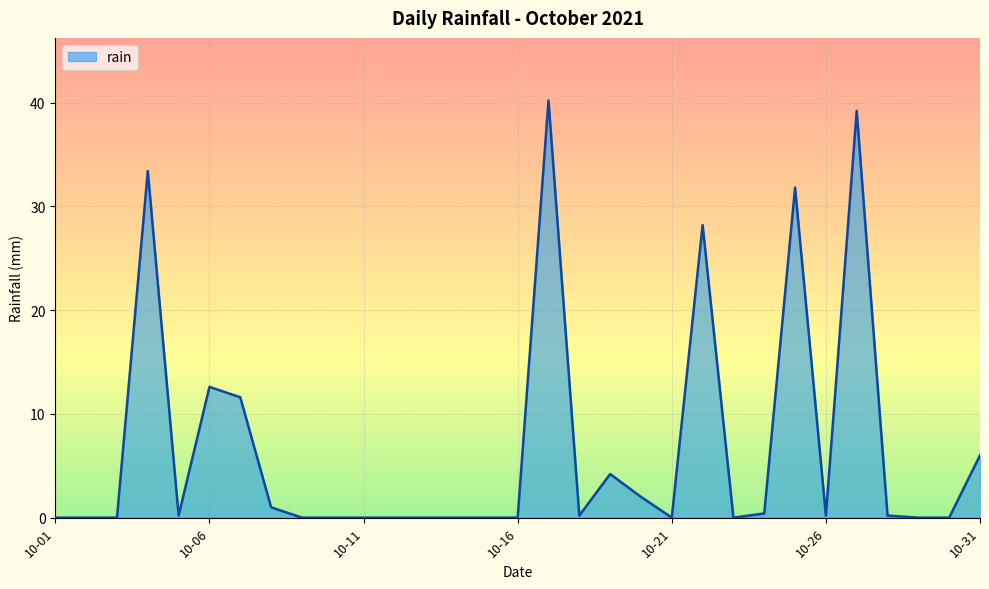

List the labels in order of value, largest first.

2021-10-17, 2021-10-27, 2021-10-04, 2021-10-25, 2021-10-22, 2021-10-06, 2021-10-07, 2021-10-31, 2021-10-19, 2021-10-20, 2021-10-08, 2021-10-24, 2021-10-05, 2021-10-18, 2021-10-26, 2021-10-28, 2021-10-01, 2021-10-02, 2021-10-03, 2021-10-09, 2021-10-10, 2021-10-11, 2021-10-12, 2021-10-13, 2021-10-14, 2021-10-15, 2021-10-16, 2021-10-21, 2021-10-23, 2021-10-29, 2021-10-30